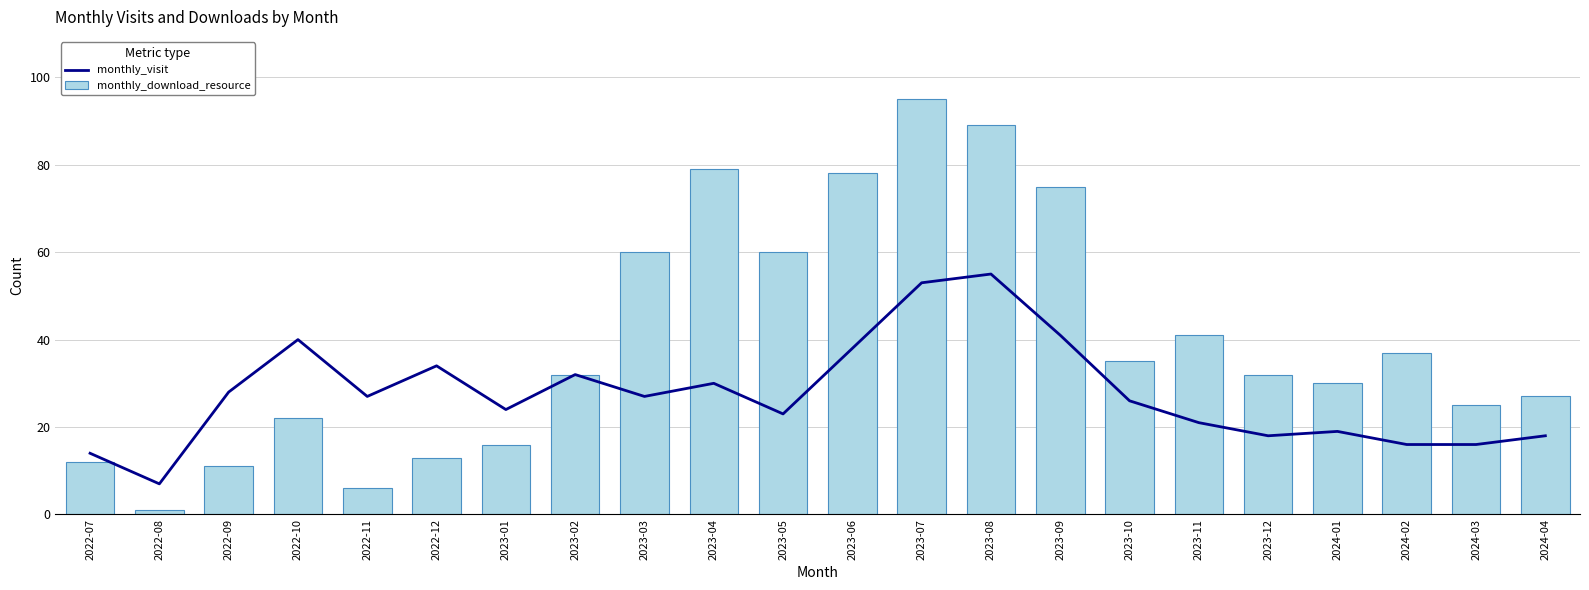

The value of monthly_visit at 2023-08 is 55. True or false?

True